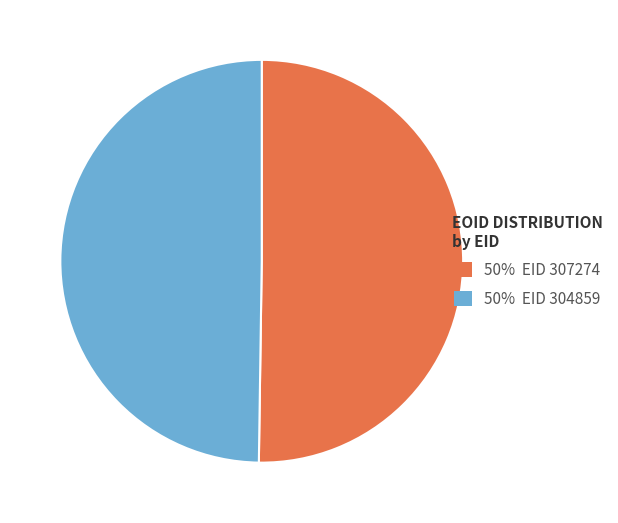

Count the number of slices in the pie.

2